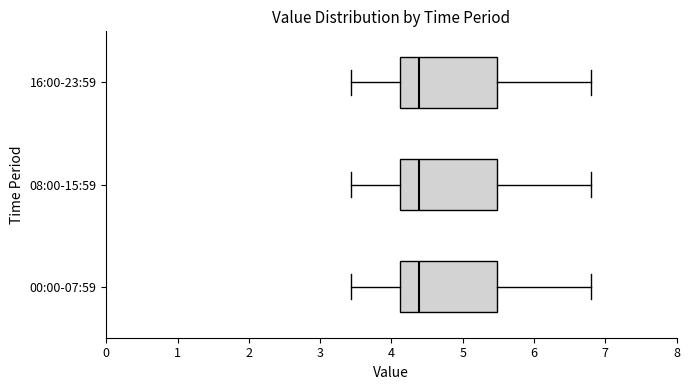

Where does the left whisker of the box for 00:00-07:59 end on the x-axis? The values are not printed on the chart, so give them approximately, as read against the axis.

3.4